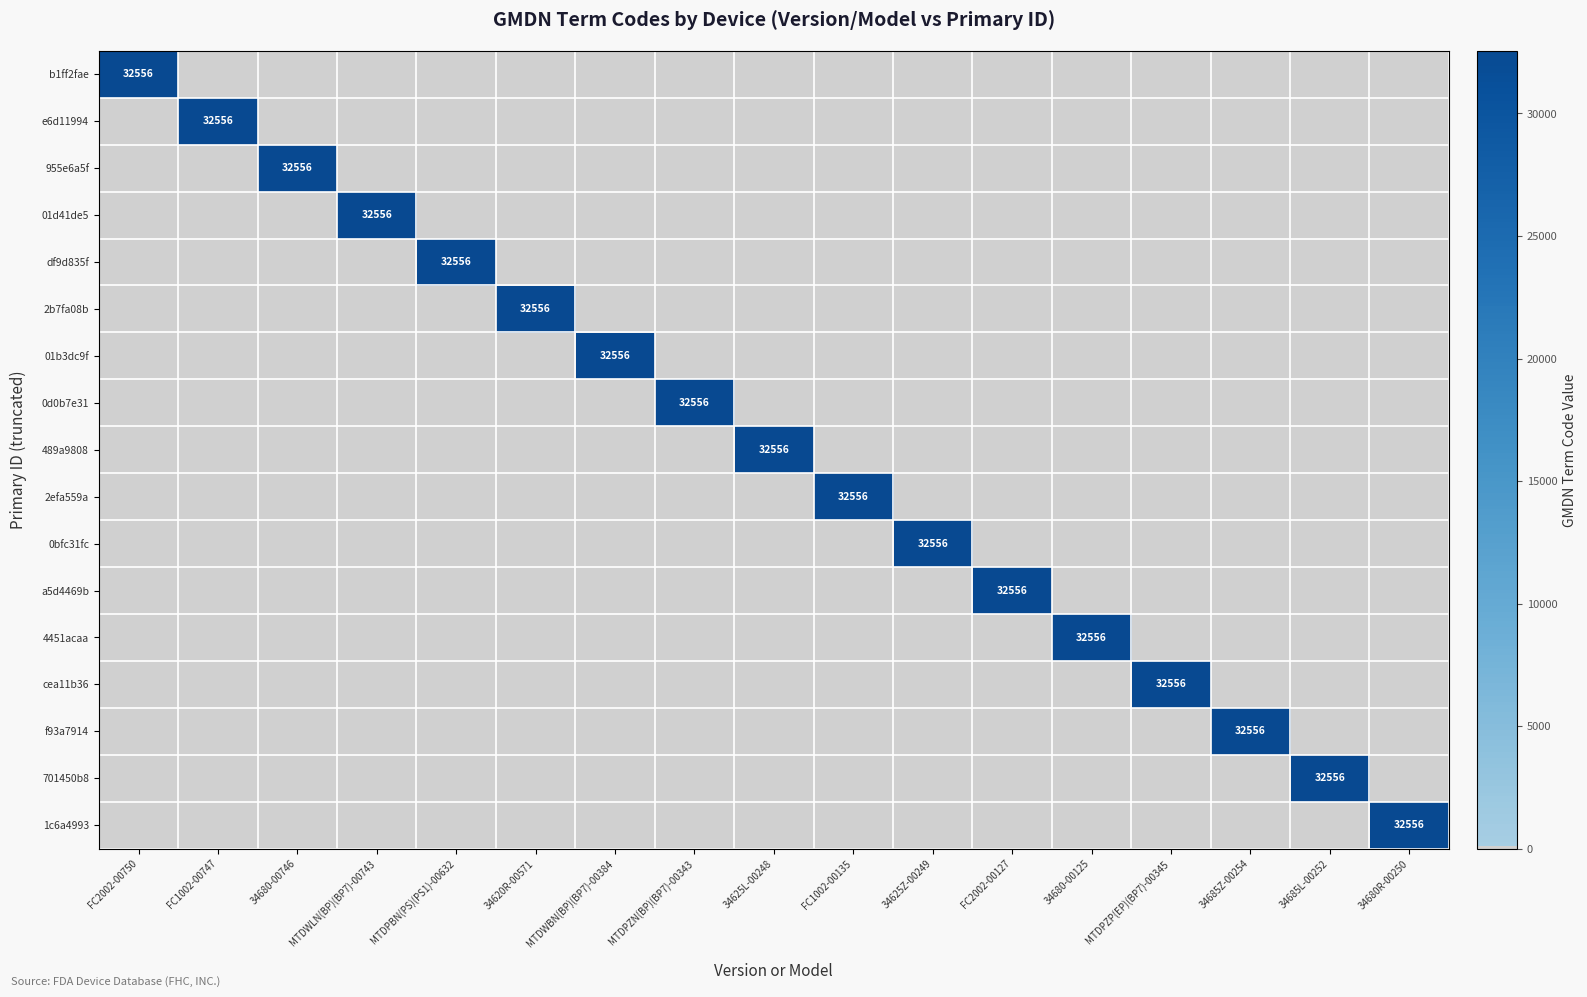

Is the value of f93a7914 at FC2002-00750 greater than the value of 955e6a5f at MTDPZP(EP)(BP7)-00345?

No